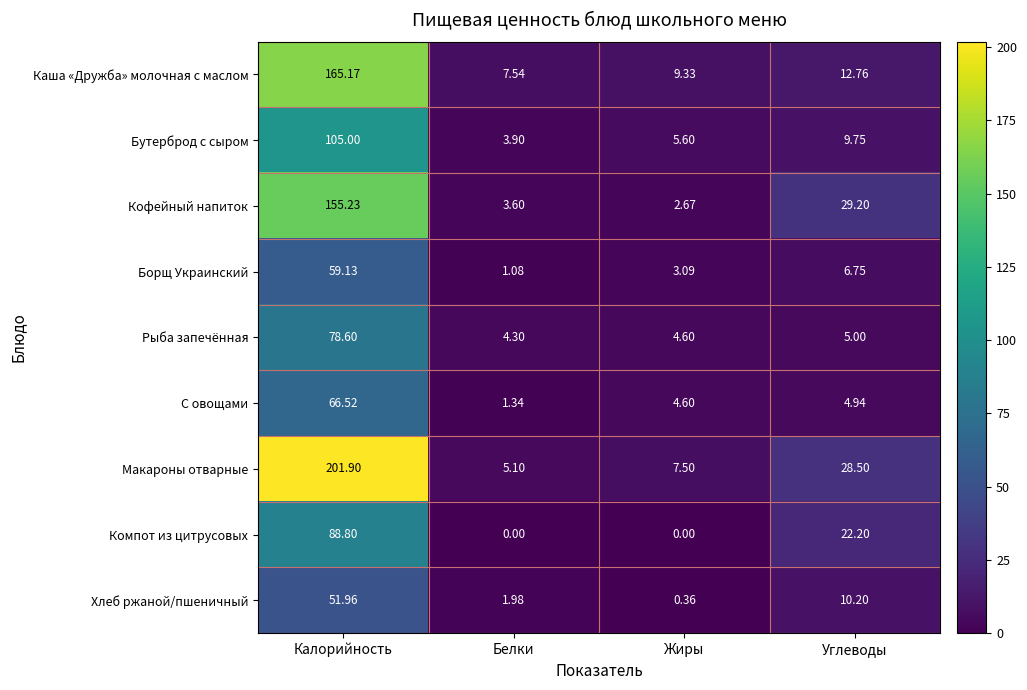

At which category is the sum across all series the highest?

Калорийность